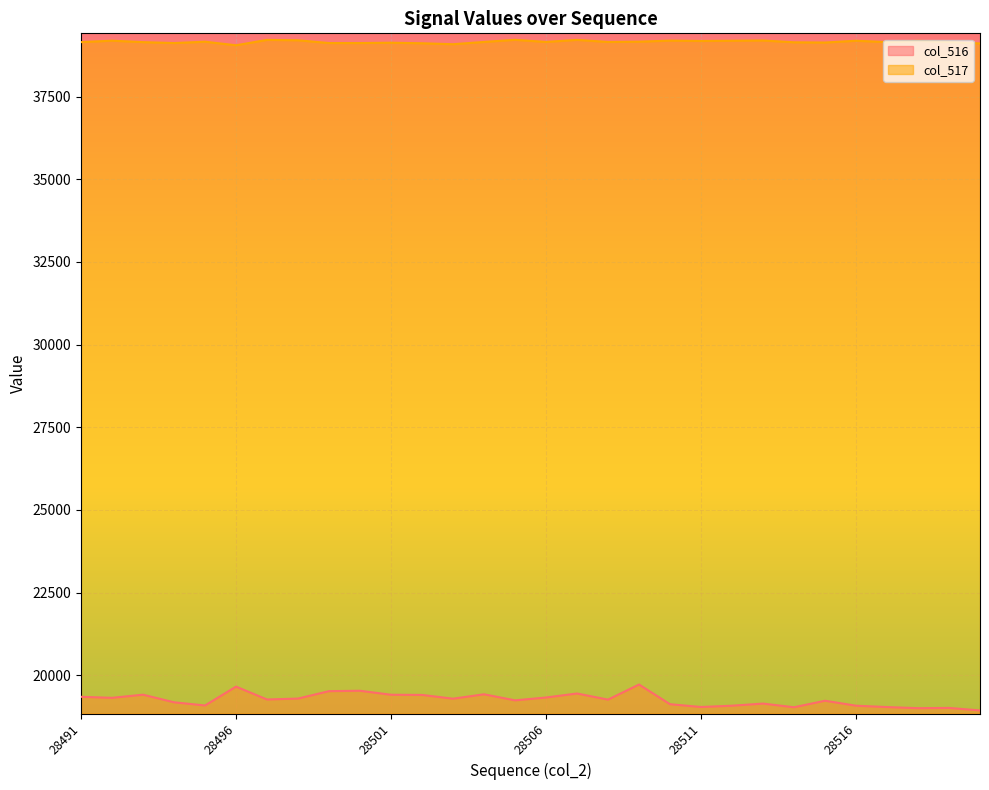

What is the lowest value of the col_517 series?

39051